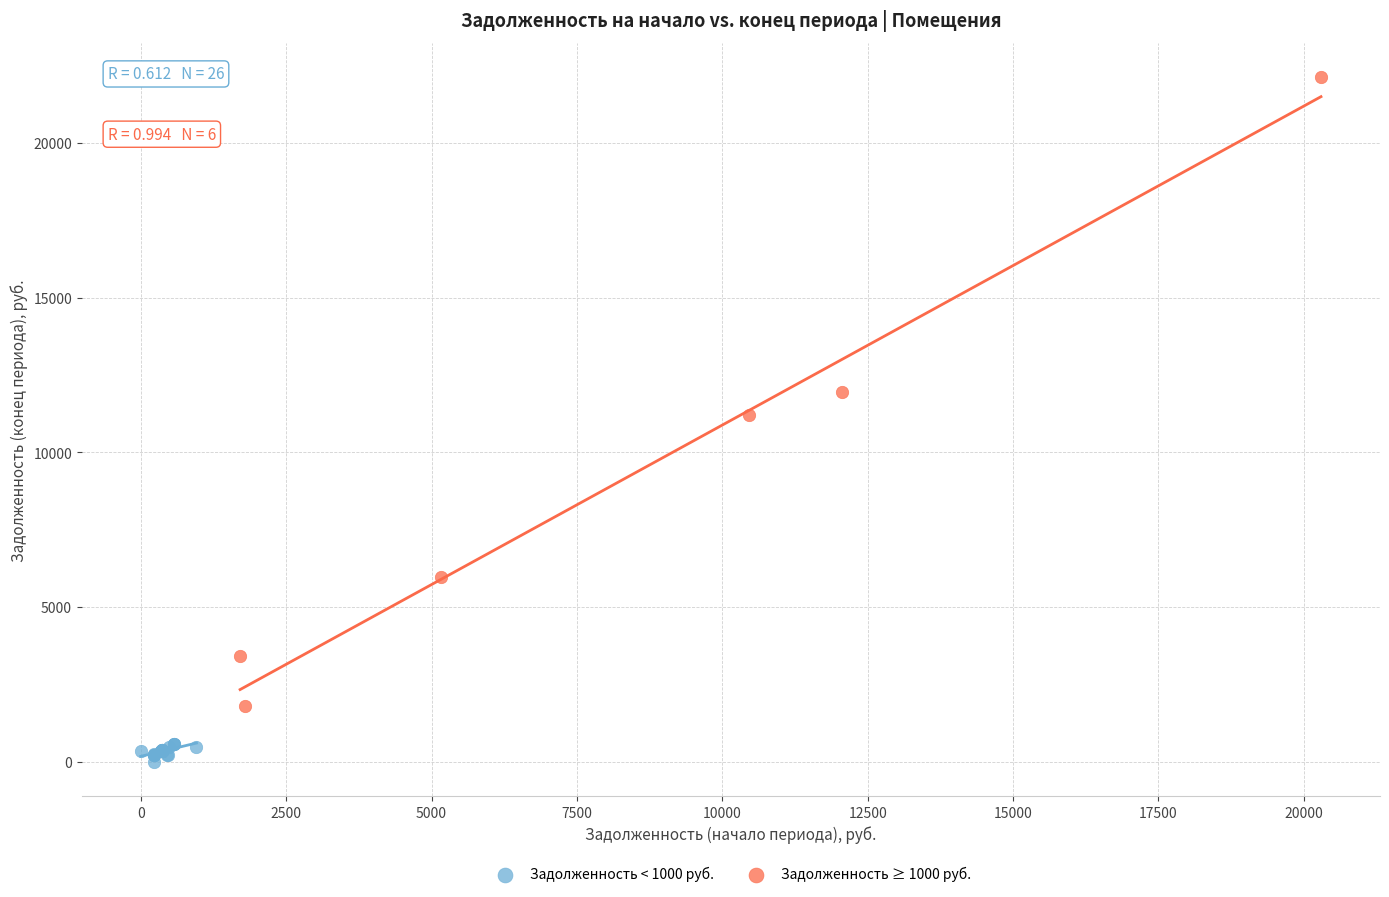

Which series has the largest Y range (max minus min)?

Задолженность ≥ 1000 руб.